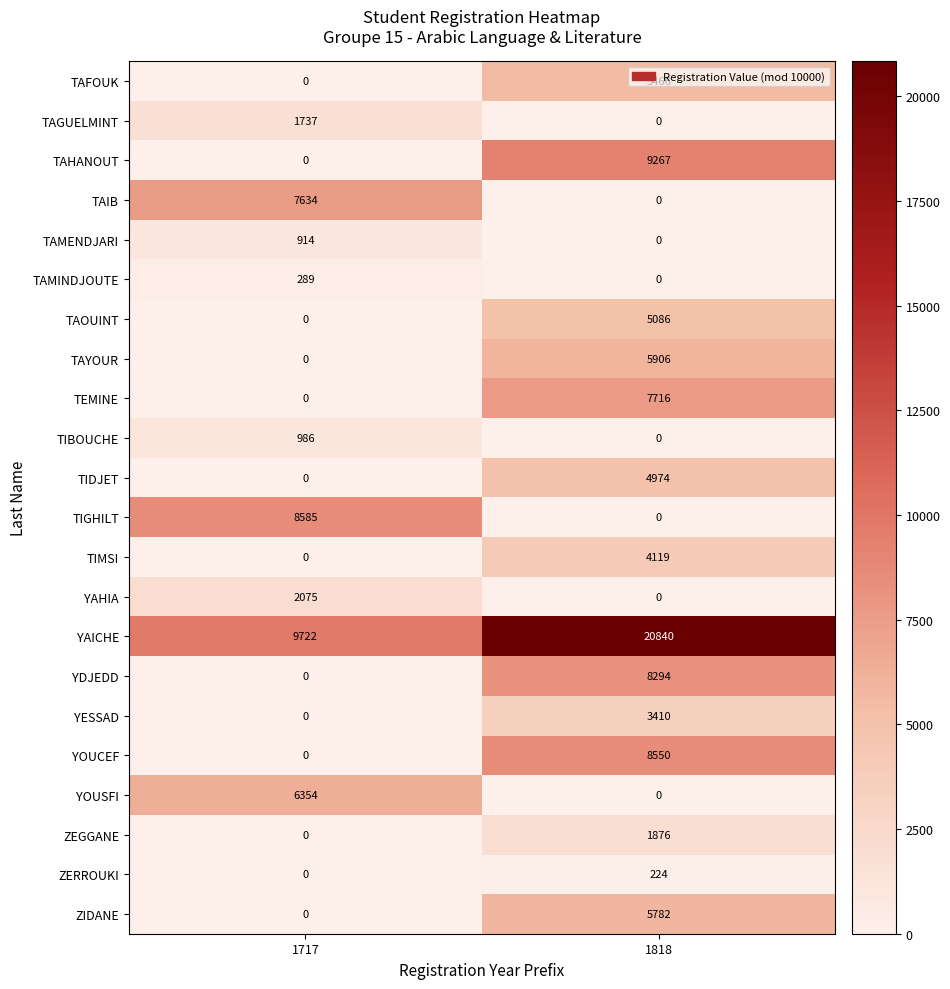

What is the sum of the TIDJET values at 1717 and 1818?

4974